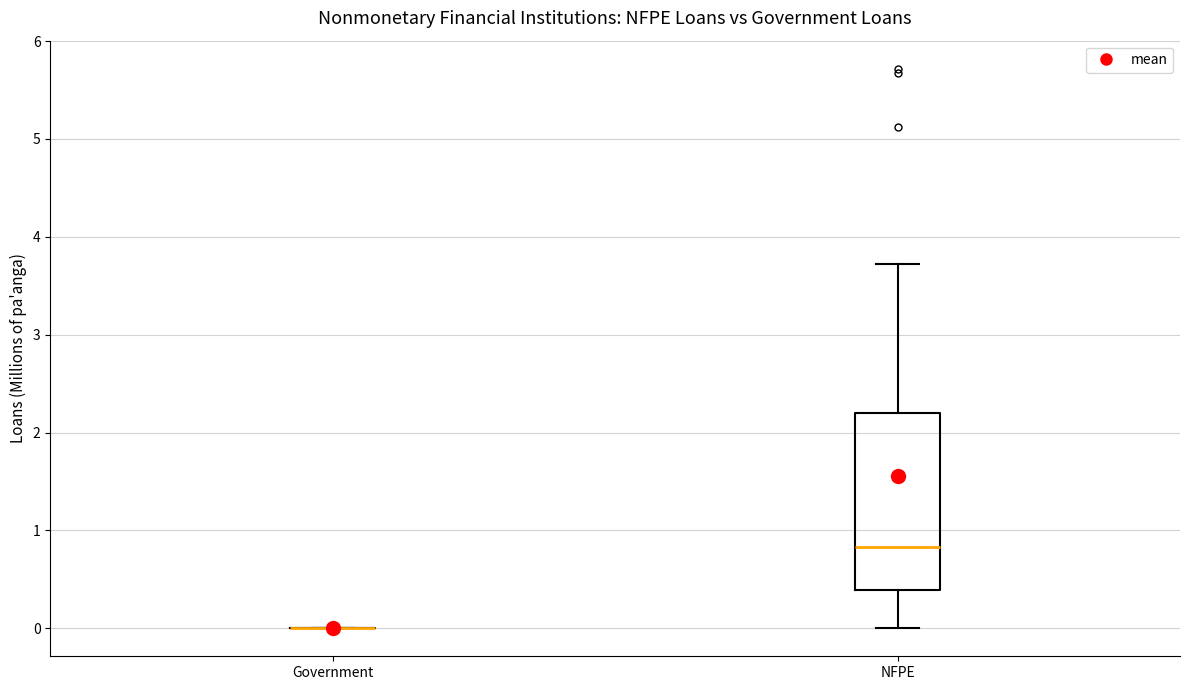

Comparing the boxes themselves (not the whiskers), which one is the tallest?

NFPE